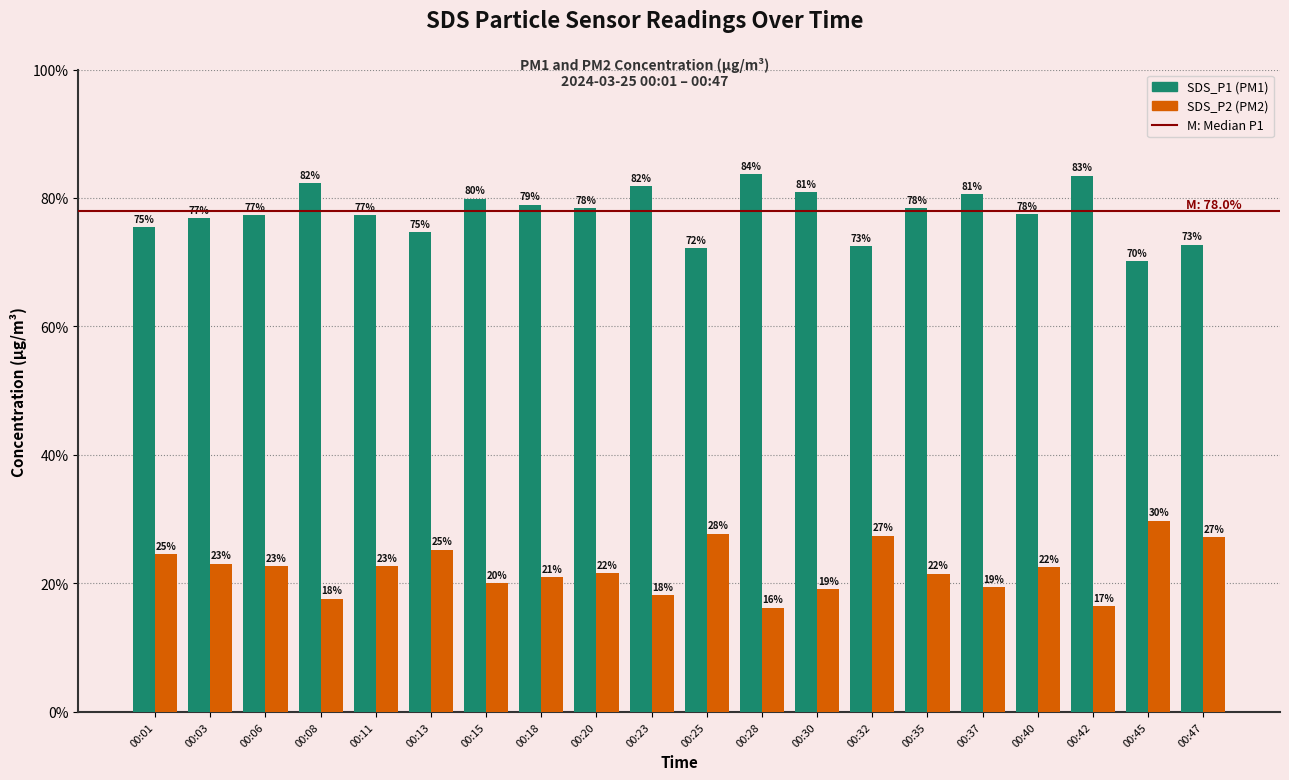

What is the total value across all series at 00:30?

100.0